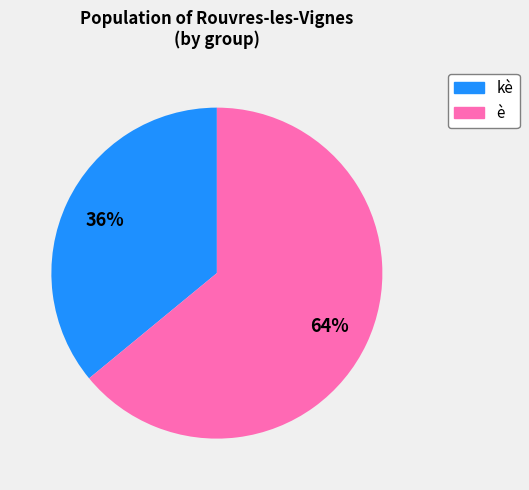

To the nearest percent, what is the difference between the kè and è slice percentages?

28%